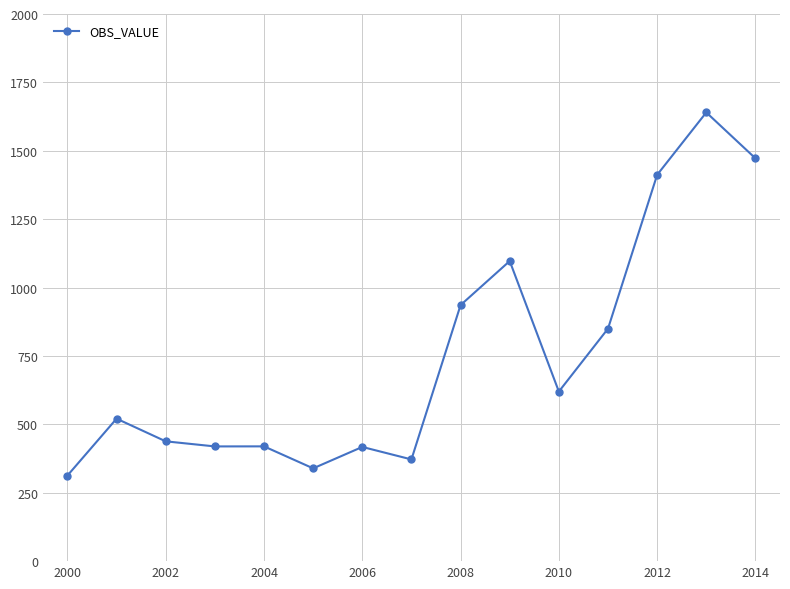

True or false: the data has more than 2 interior local peaks.

True